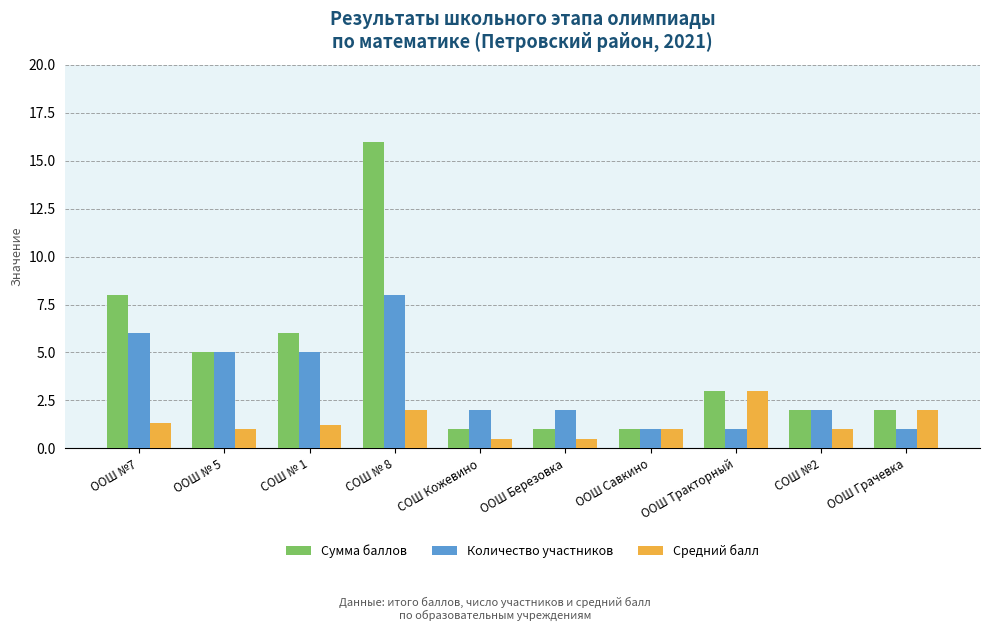

Reading right to left, what are all the values shown in this chart?

Сумма баллов: ООШ Грачевка=2.0	СОШ №2=2.0	ООШ Тракторный=3.0	ООШ Савкино=1.0	ООШ Березовка=1.0	СОШ Кожевино=1.0	СОШ № 8=16.0	СОШ № 1=6.0	ООШ № 5=5.0	ООШ №7=8.0
Количество участников: ООШ Грачевка=1.0	СОШ №2=2.0	ООШ Тракторный=1.0	ООШ Савкино=1.0	ООШ Березовка=2.0	СОШ Кожевино=2.0	СОШ № 8=8.0	СОШ № 1=5.0	ООШ № 5=5.0	ООШ №7=6.0
Средний балл: ООШ Грачевка=2.0	СОШ №2=1.0	ООШ Тракторный=3.0	ООШ Савкино=1.0	ООШ Березовка=0.5	СОШ Кожевино=0.5	СОШ № 8=2.0	СОШ № 1=1.2	ООШ № 5=1.0	ООШ №7=1.3